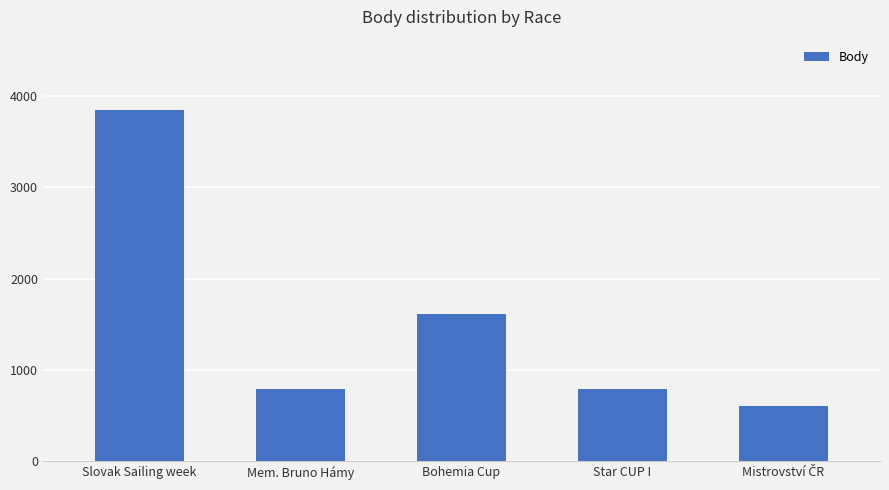

What is the label of the 5th bar from the right?

Slovak Sailing week